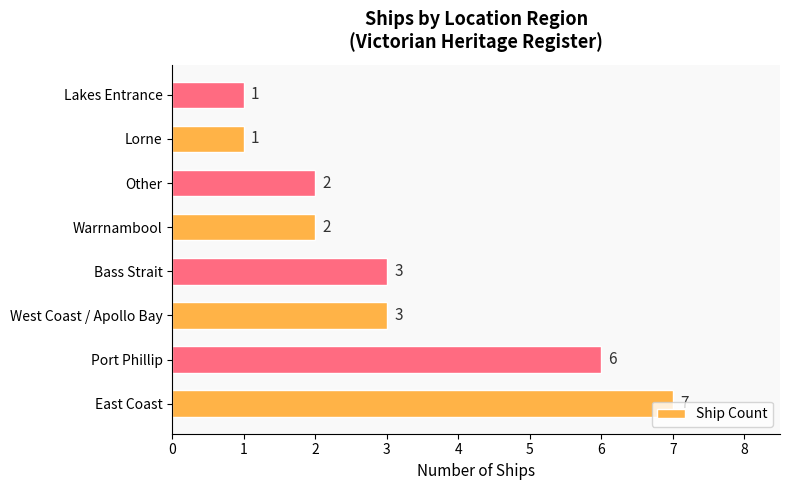

What is the difference between the second highest and second lowest values?

5